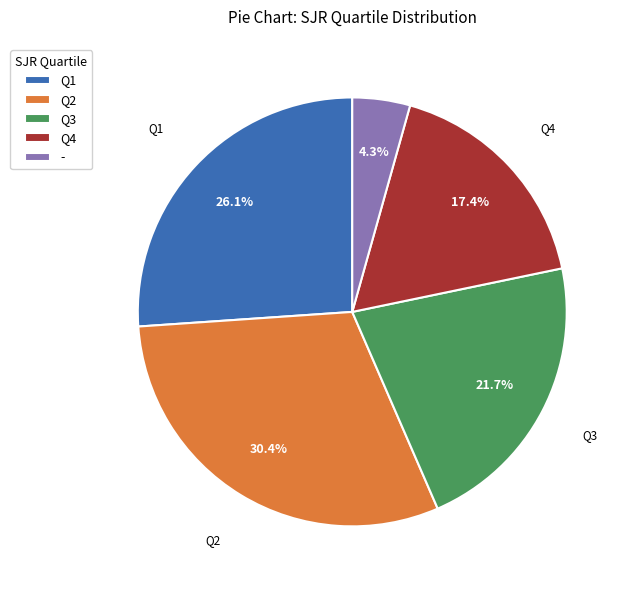

Between Q1 and -, which is larger?

Q1